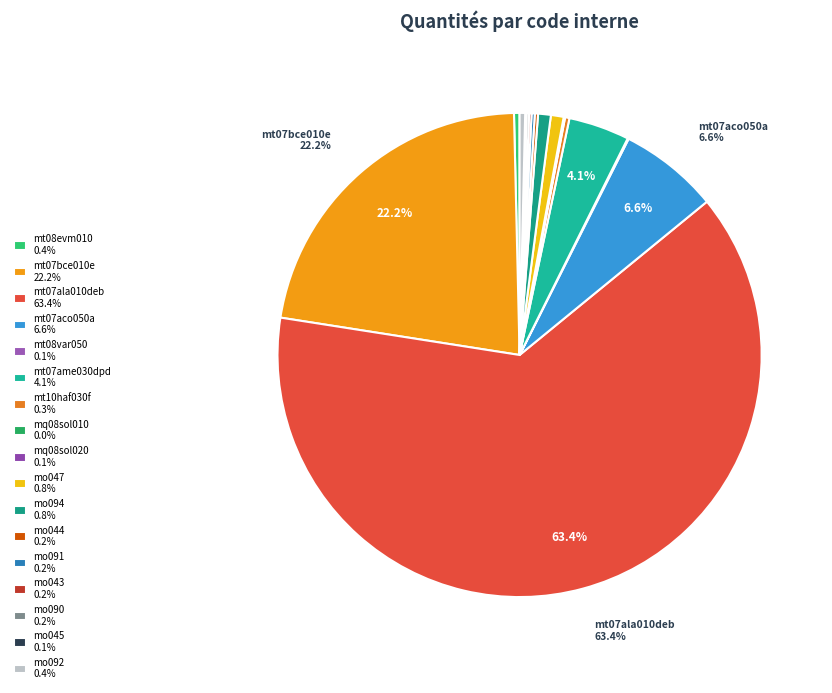

Which category has the smallest portion of the pie?

mq08sol010